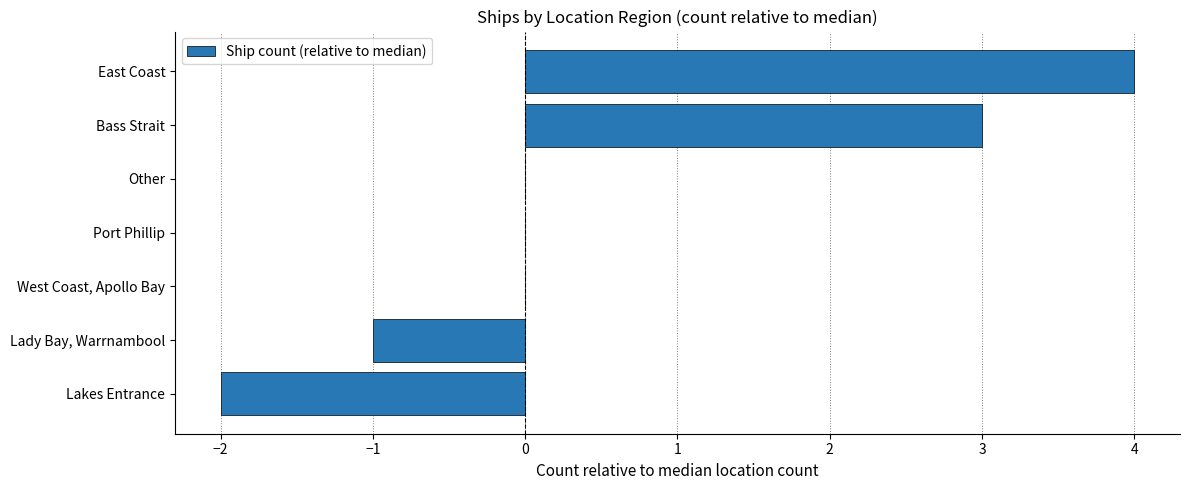

Reading bottom to top, list all the values displayed in this chart.

Lakes Entrance=-2	Lady Bay, Warrnambool=-1	West Coast, Apollo Bay=0	Port Phillip=0	Other=0	Bass Strait=3	East Coast=4